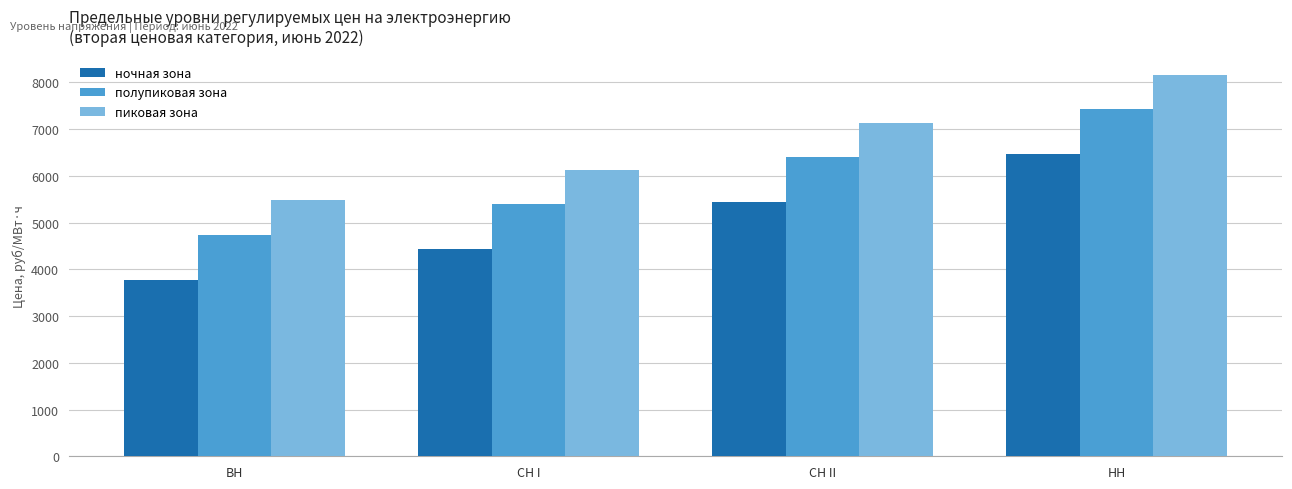

Are the bars horizontal?

No